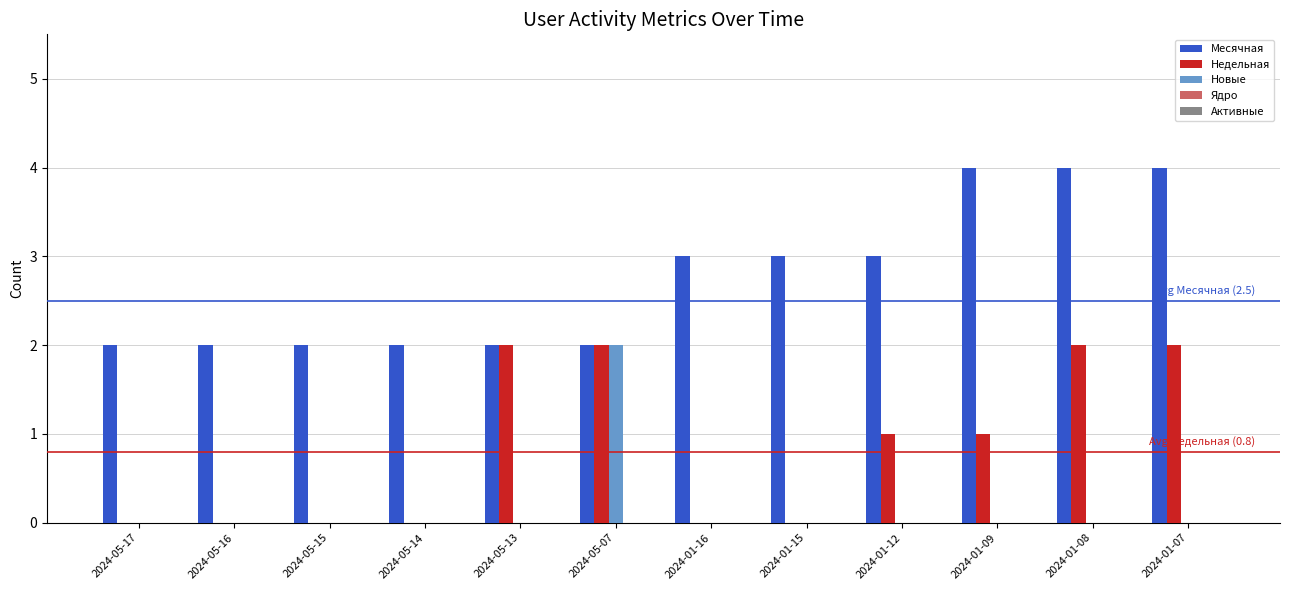

Which series has the largest total across all categories?

Месячная